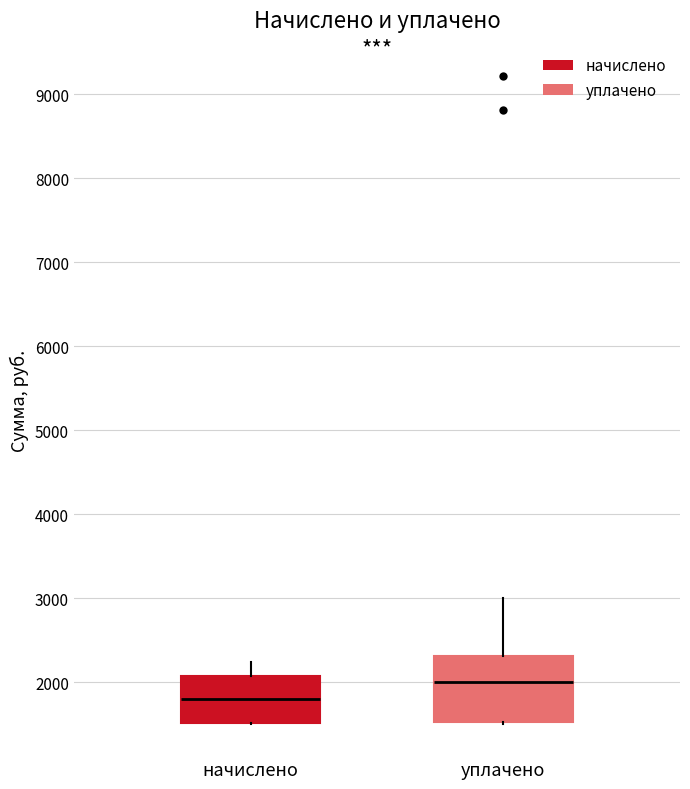

Which box has the lowest median line?

начислено